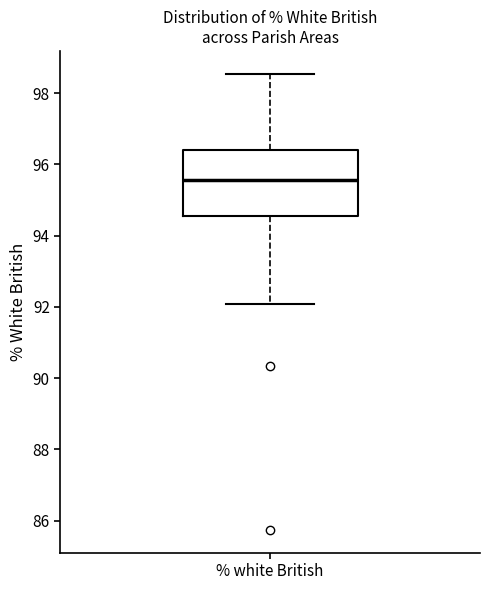

Where does the lower whisker of the box for % white British end on the y-axis? The values are not printed on the chart, so give them approximately, as read against the axis.

92.0